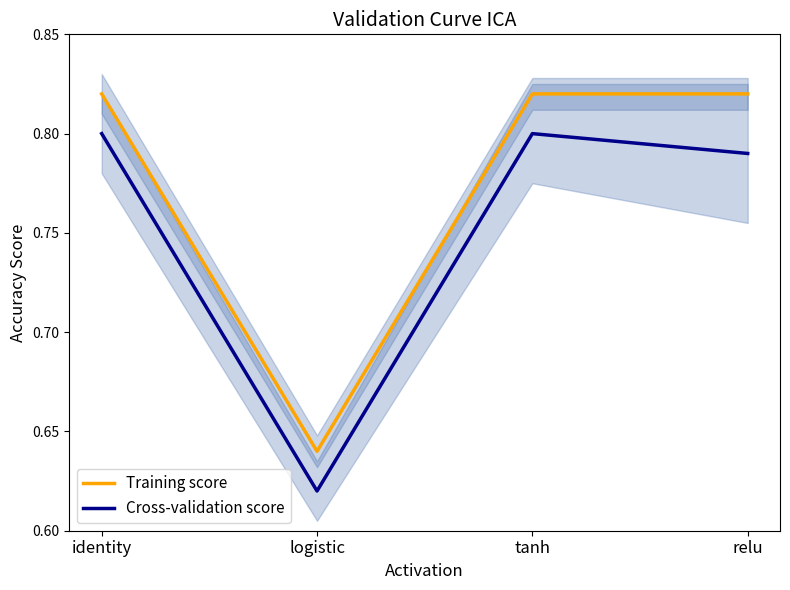

Rank the series by their maximum value, from highest to lowest.

Training score, Cross-validation score